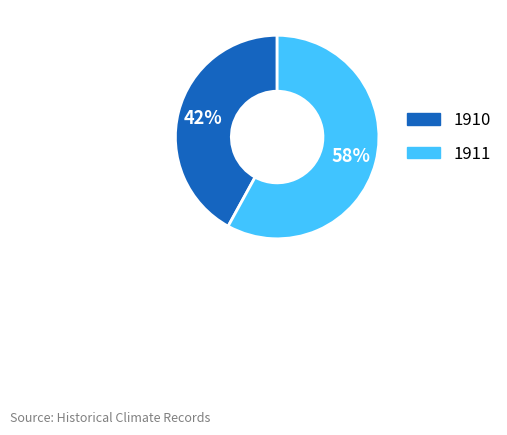

The 1911 slice represents 64% of the pie. True or false?

False